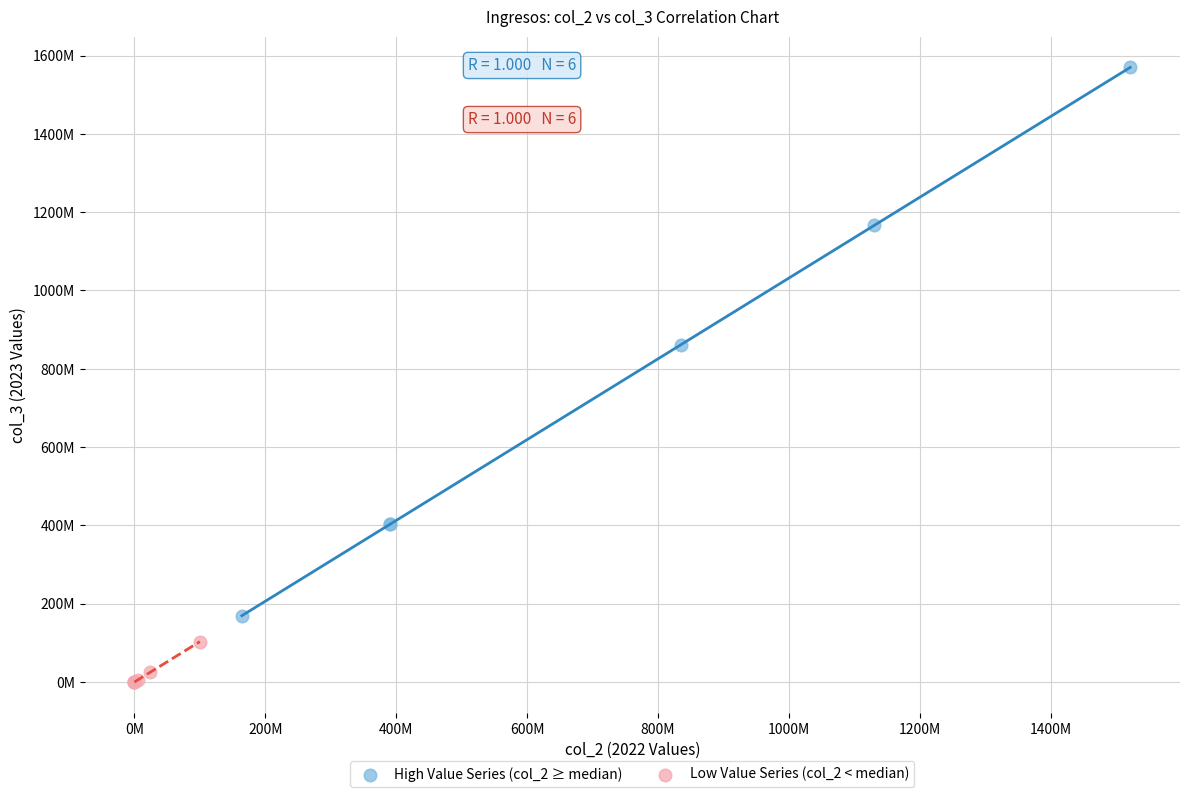

Which series reaches the minimum Y coordinate?

Low Value Series (col_2 < median)